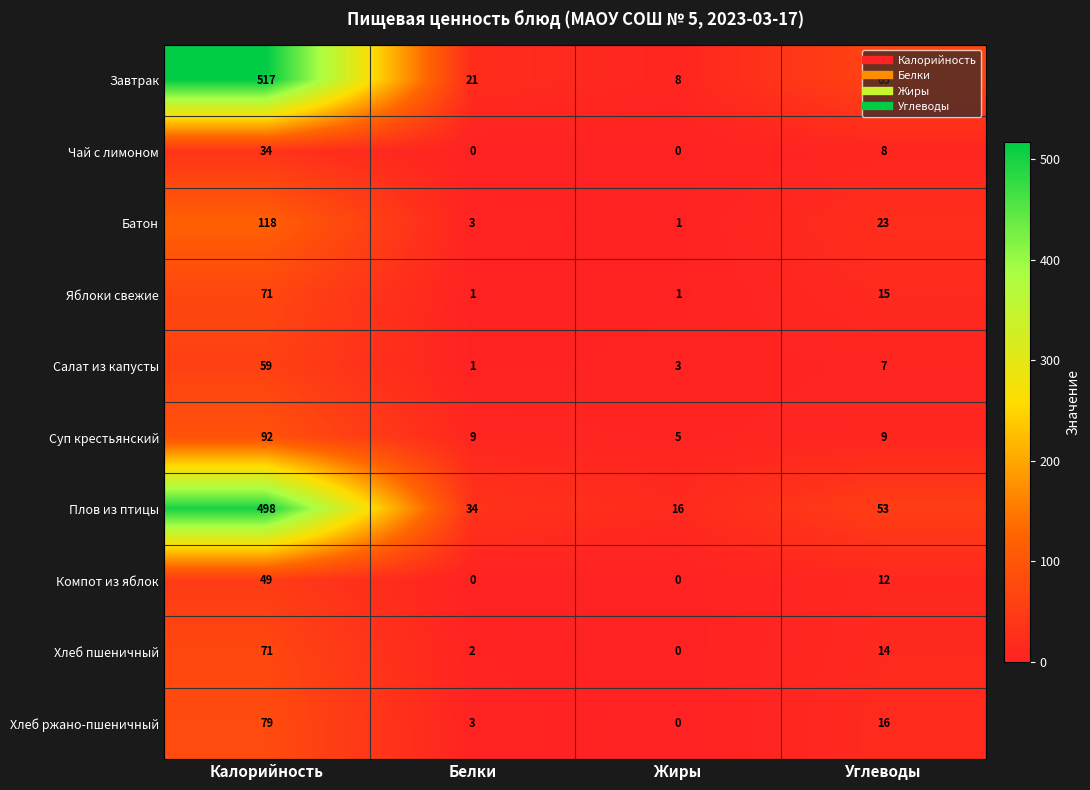

What is the difference between the highest and lowest values at Жиры?

16